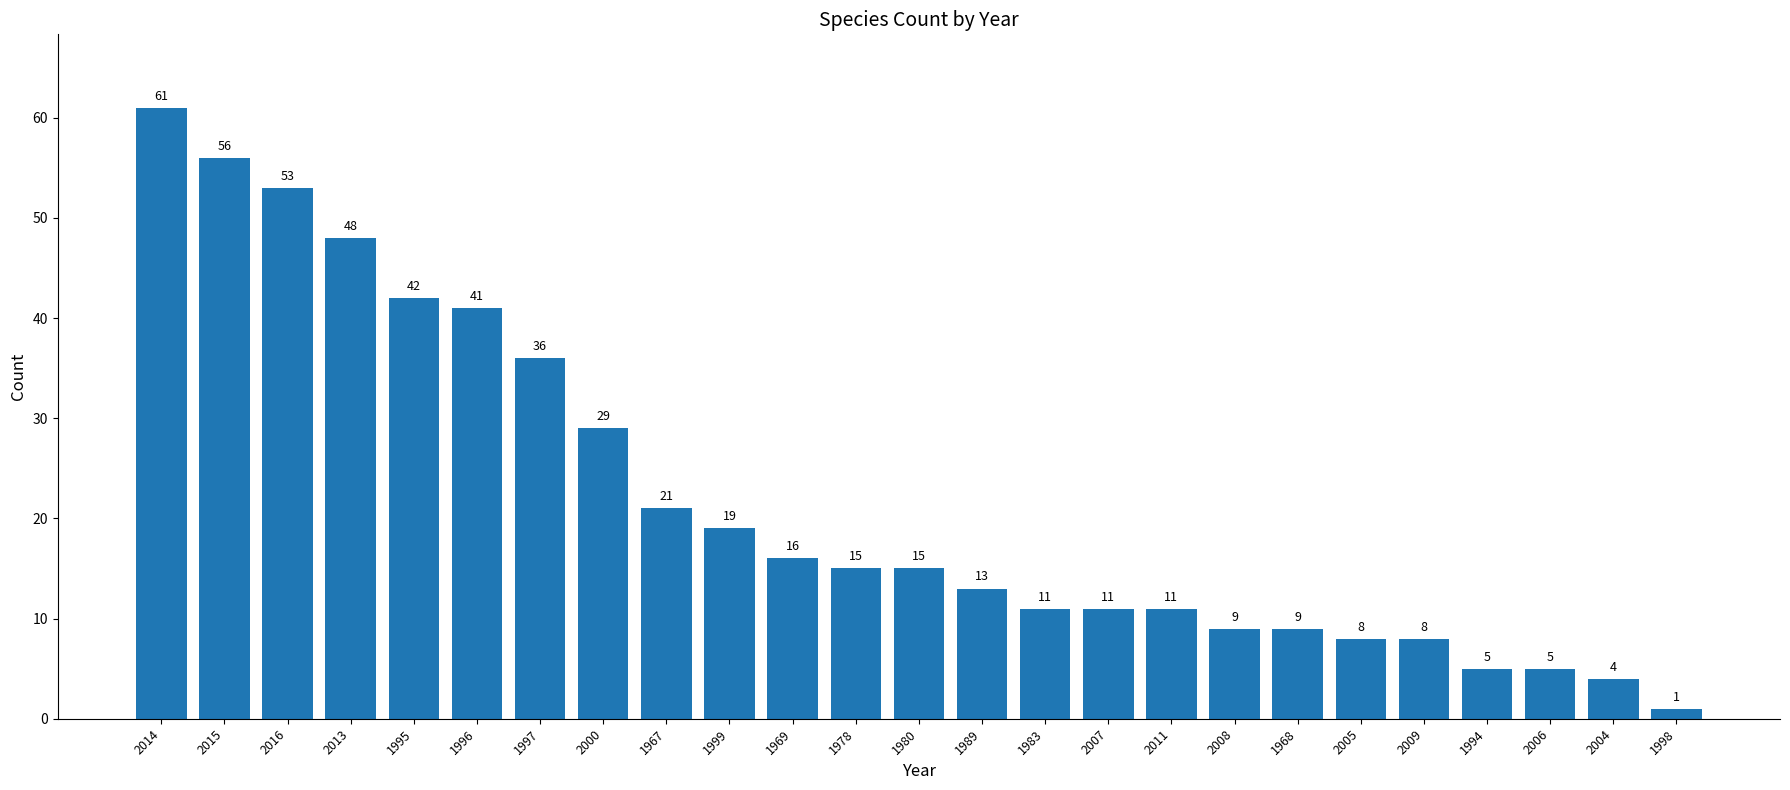

Which category has the lowest value across all series?

1998